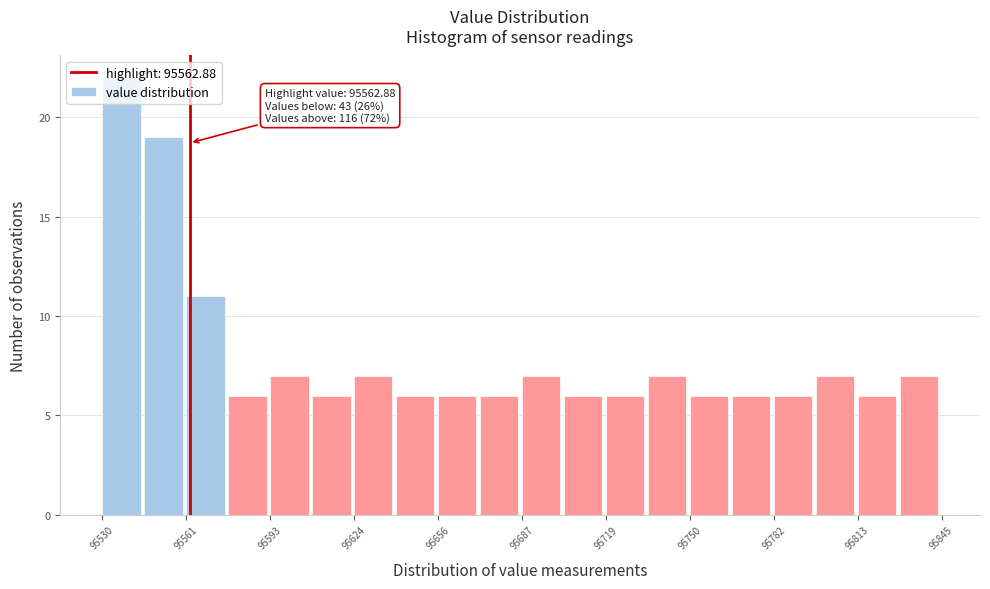

Read against the x-axis, roughly where is the centre of the tallest bar?

95535